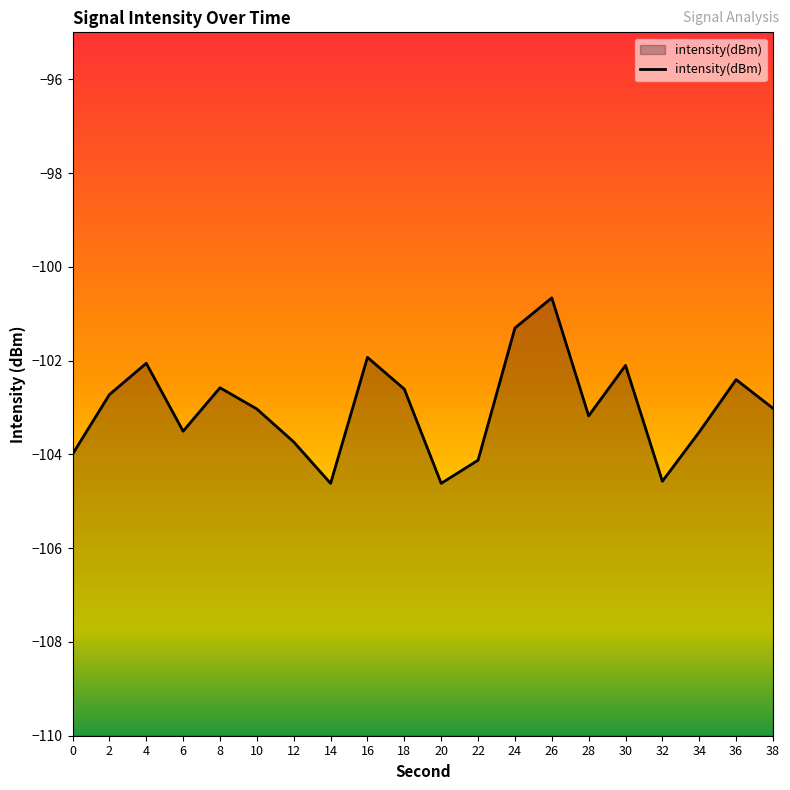

What is the minimum value shown in the chart?

-104.6